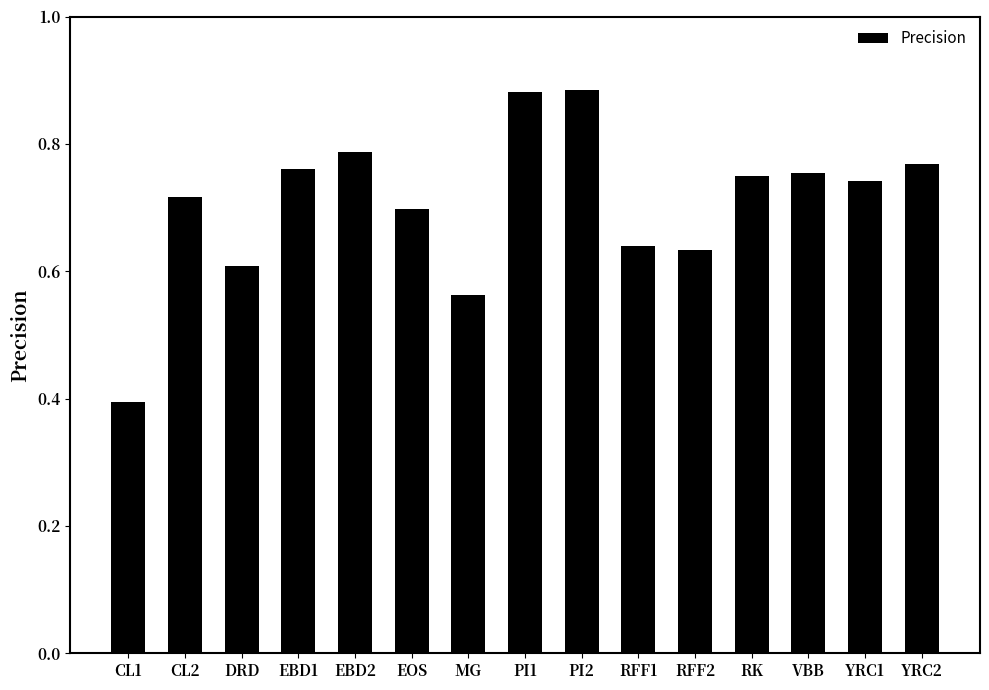

What position from the left is PI2?

9